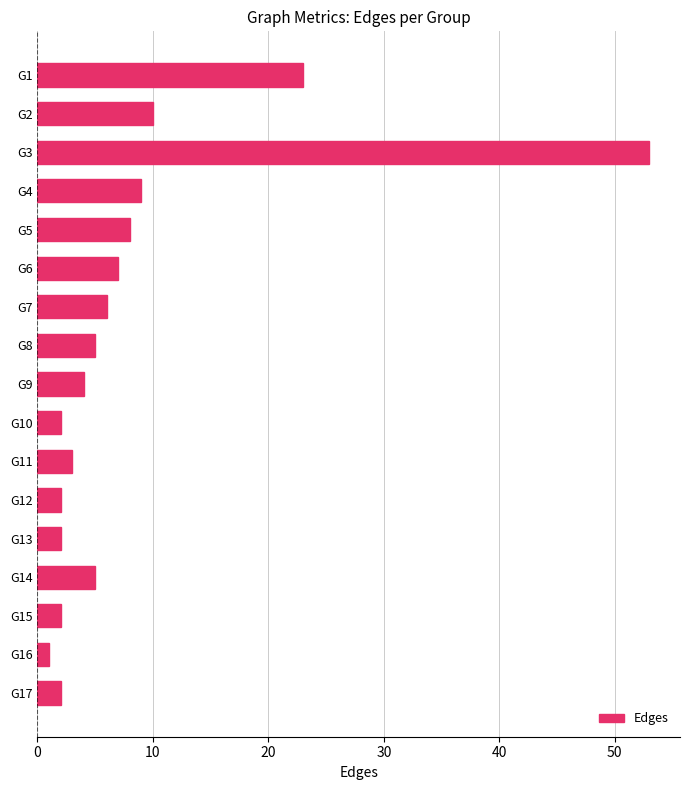

What is the sum of all values?

144